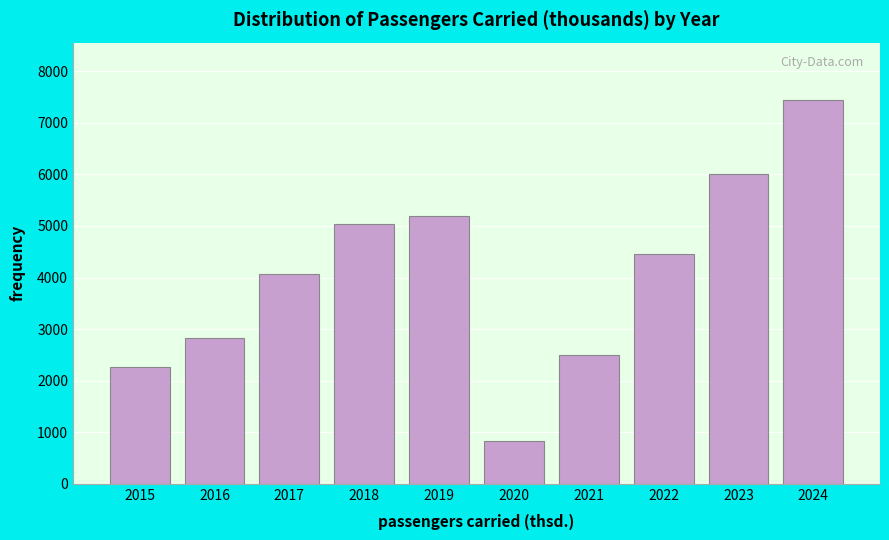

Reading left to right, what are all the values shown in this chart?

2015=2261.4	2016=2833.0	2017=4074.6	2018=5033.3	2019=5198.8	2020=830.0	2021=2488.8	2022=4456.2	2023=6005.7	2024=7440.3